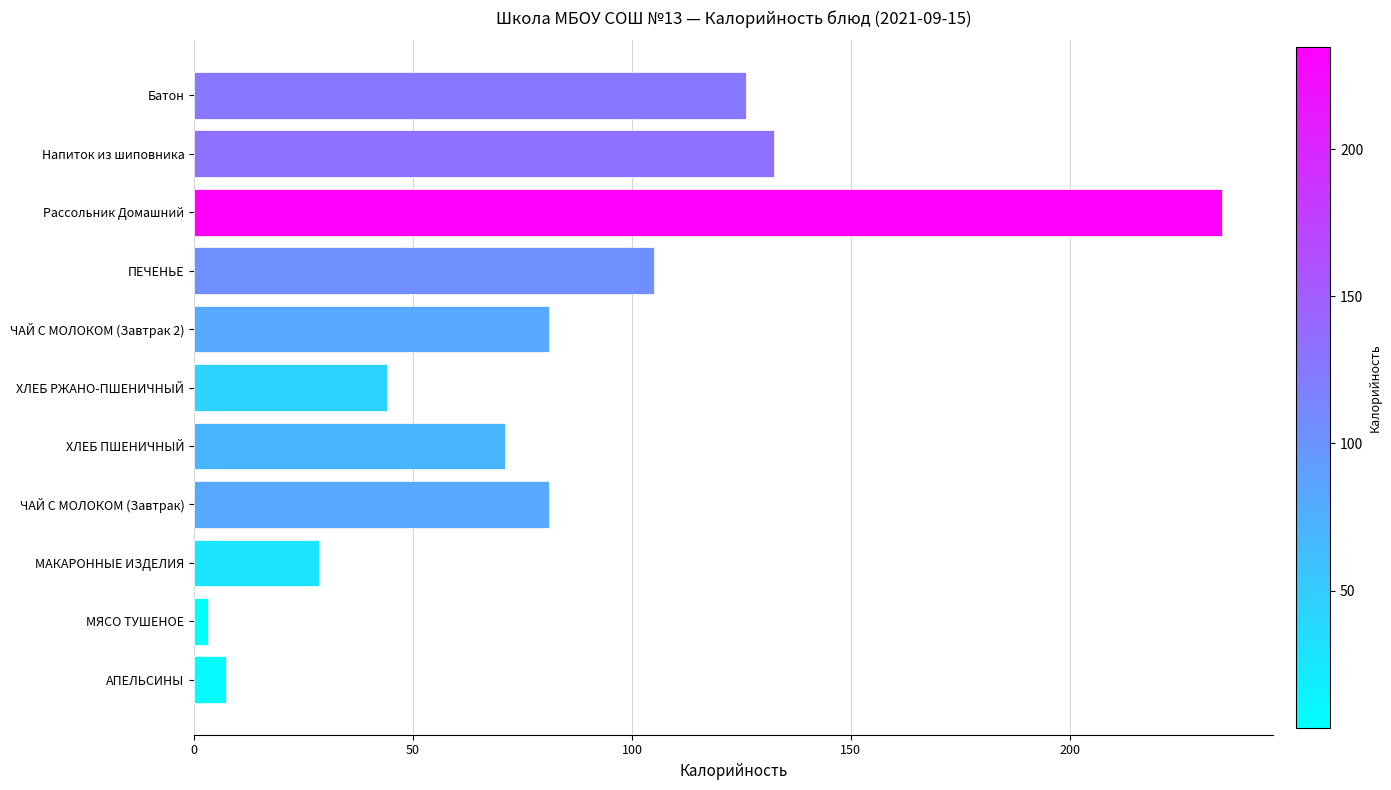

What is the difference between the maximum and minimum values?

231.6